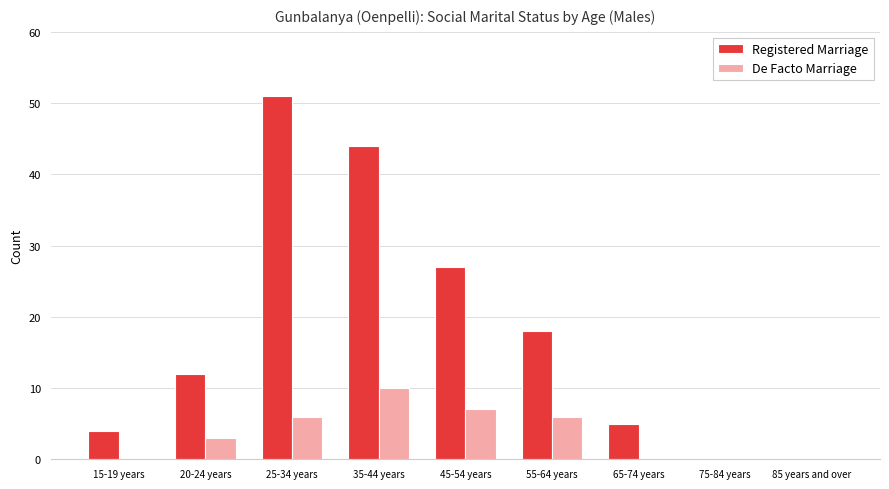

Which series has the largest total across all categories?

Registered Marriage